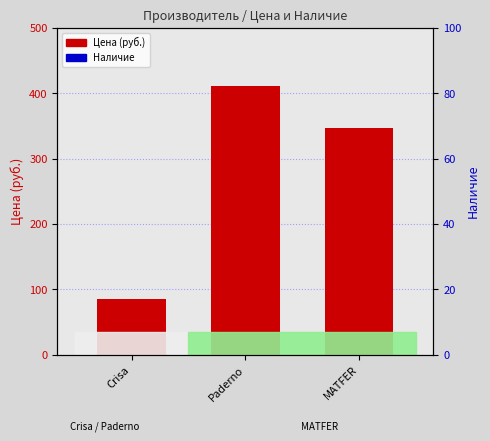

Which series has the largest range (max minus min)?

Цена (руб.)